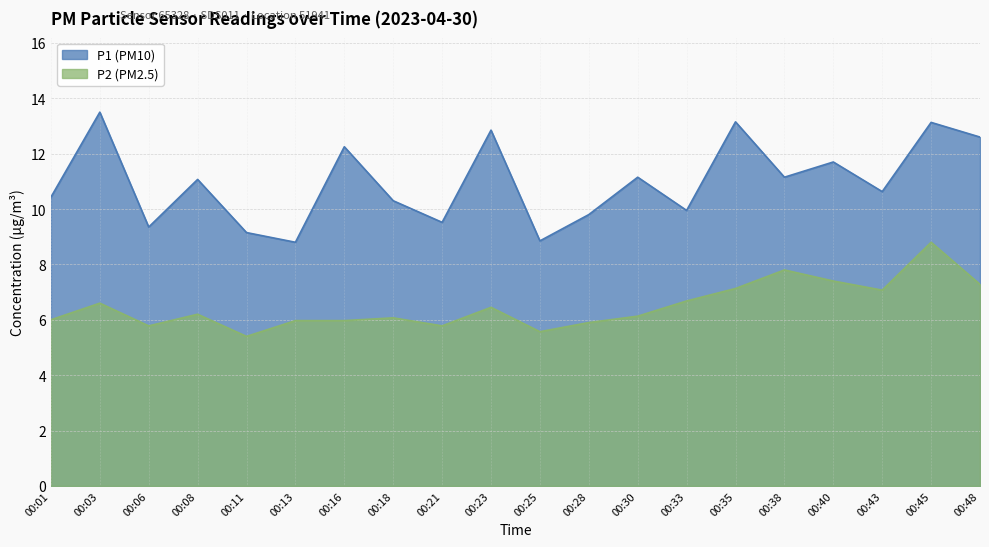

What are all the series names shown in the legend?

P1 (PM10), P2 (PM2.5)